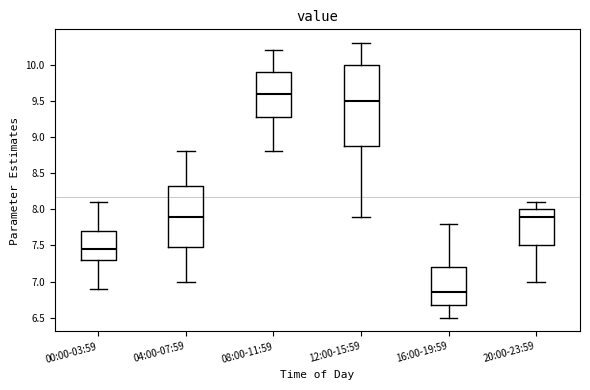

Where is the lower edge of the box for 12:00-15:59 on the y-axis? The values are not printed on the chart, so give them approximately, as read against the axis.

8.90